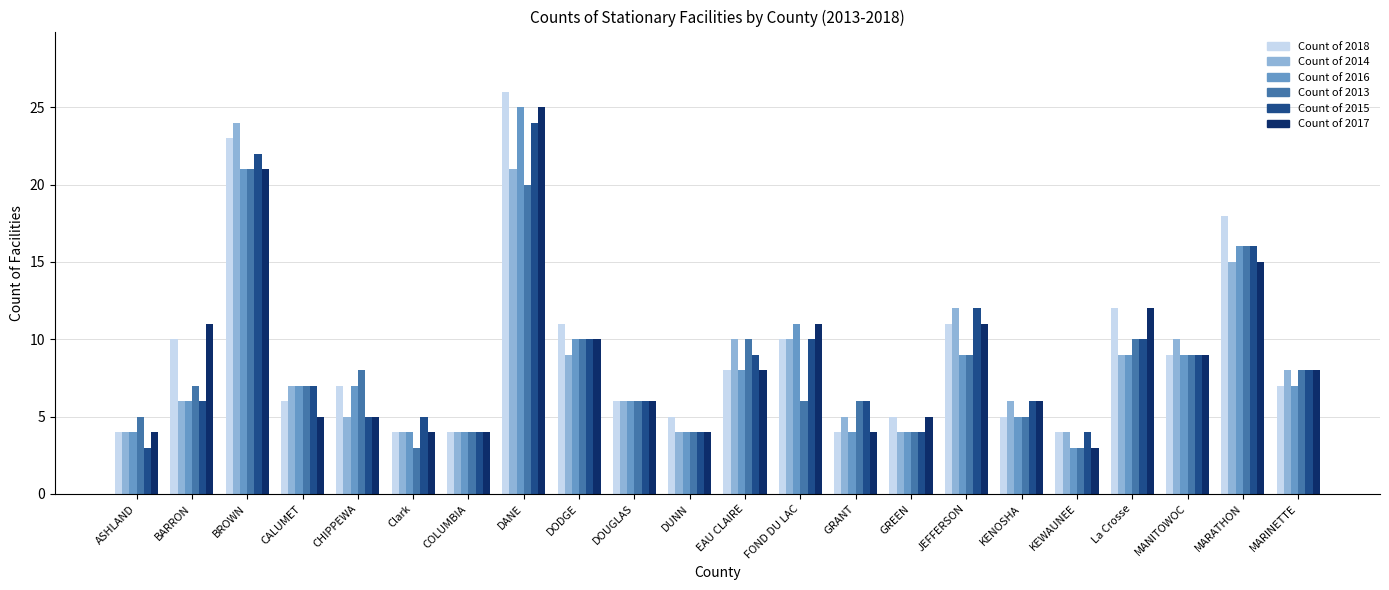

Are the bars horizontal?

No